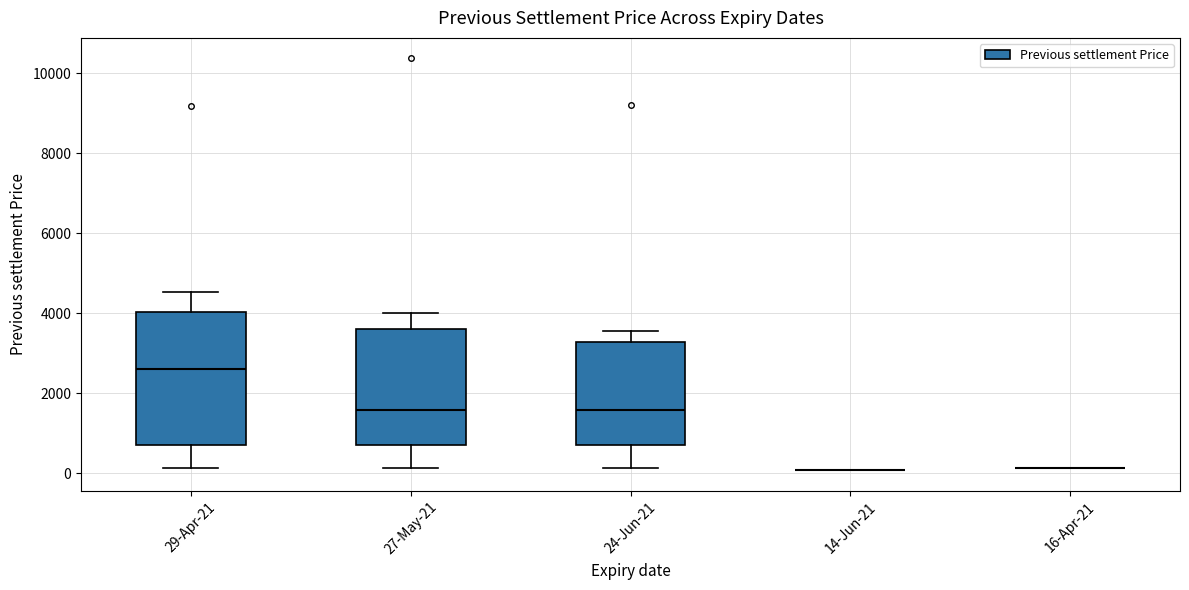

Reading left to right, read every box against the y-axis: the position of its median line, the range the box covers, and the ends of its whiskers. The values are not printed on the chart, so give them approximately, as read against the axis.

29-Apr-21: median 2600, box 600 to 4000, whiskers 200 to 4600
27-May-21: median 1600, box 600 to 3600, whiskers 200 to 4000
24-Jun-21: median 1600, box 800 to 3200, whiskers 200 to 3600
14-Jun-21: box collapsed to a line at 0, whiskers 0 to 0
16-Apr-21: box collapsed to a line at 200, whiskers 200 to 200